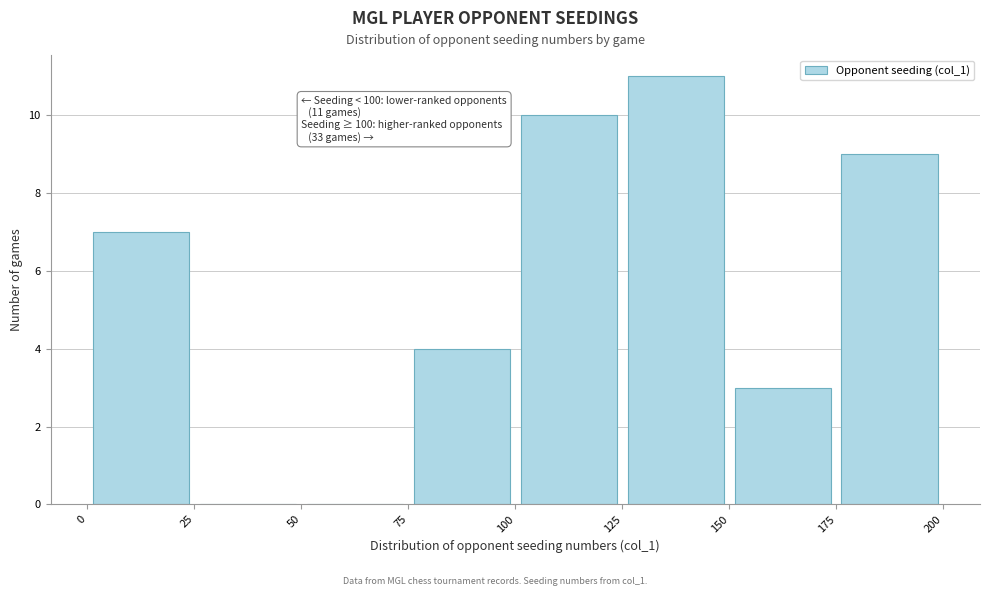

Over which range of the x-axis is the bar tallest?

125 to 150